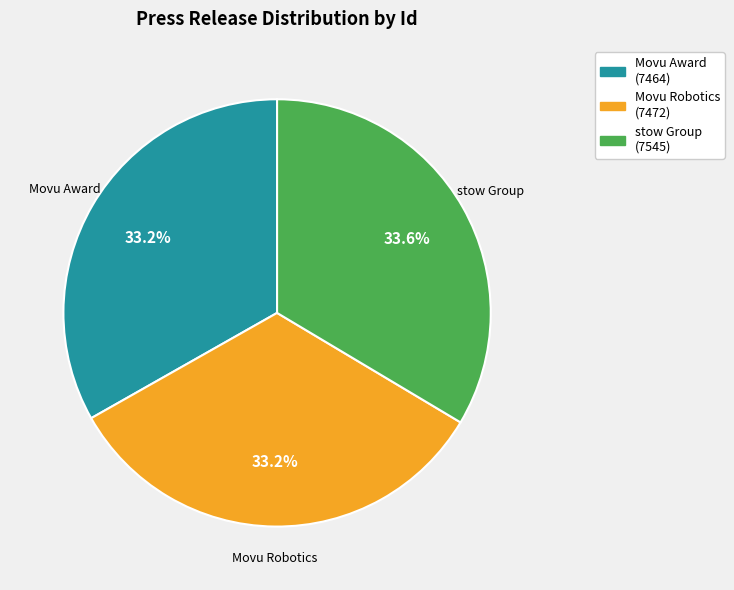

Approximately how many times larger is the value at Movu Robotics compared to stow Group?

1.0